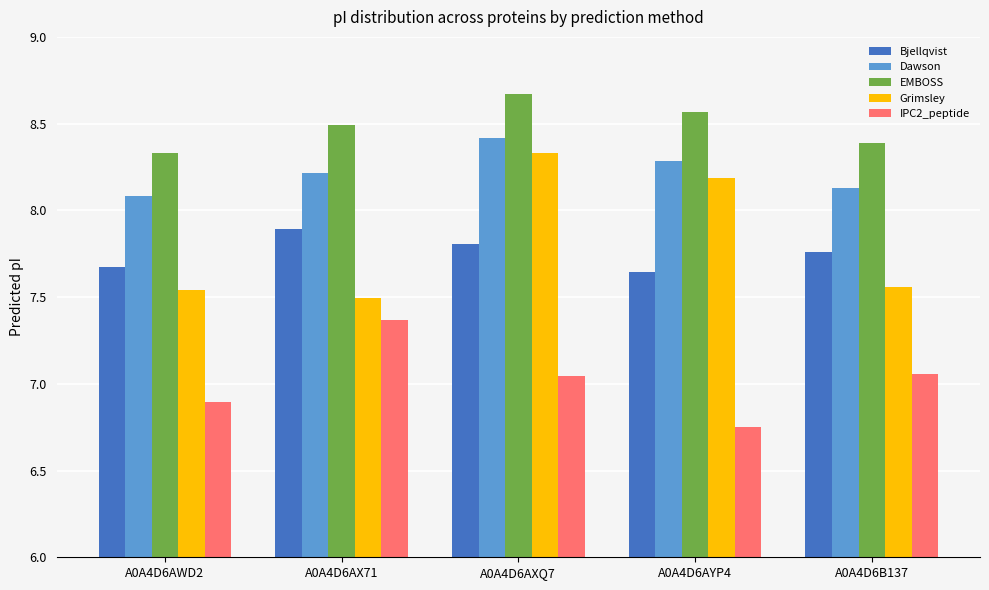

Is the value of Dawson at A0A4D6AXQ7 greater than the value of Bjellqvist at A0A4D6AYP4?

Yes